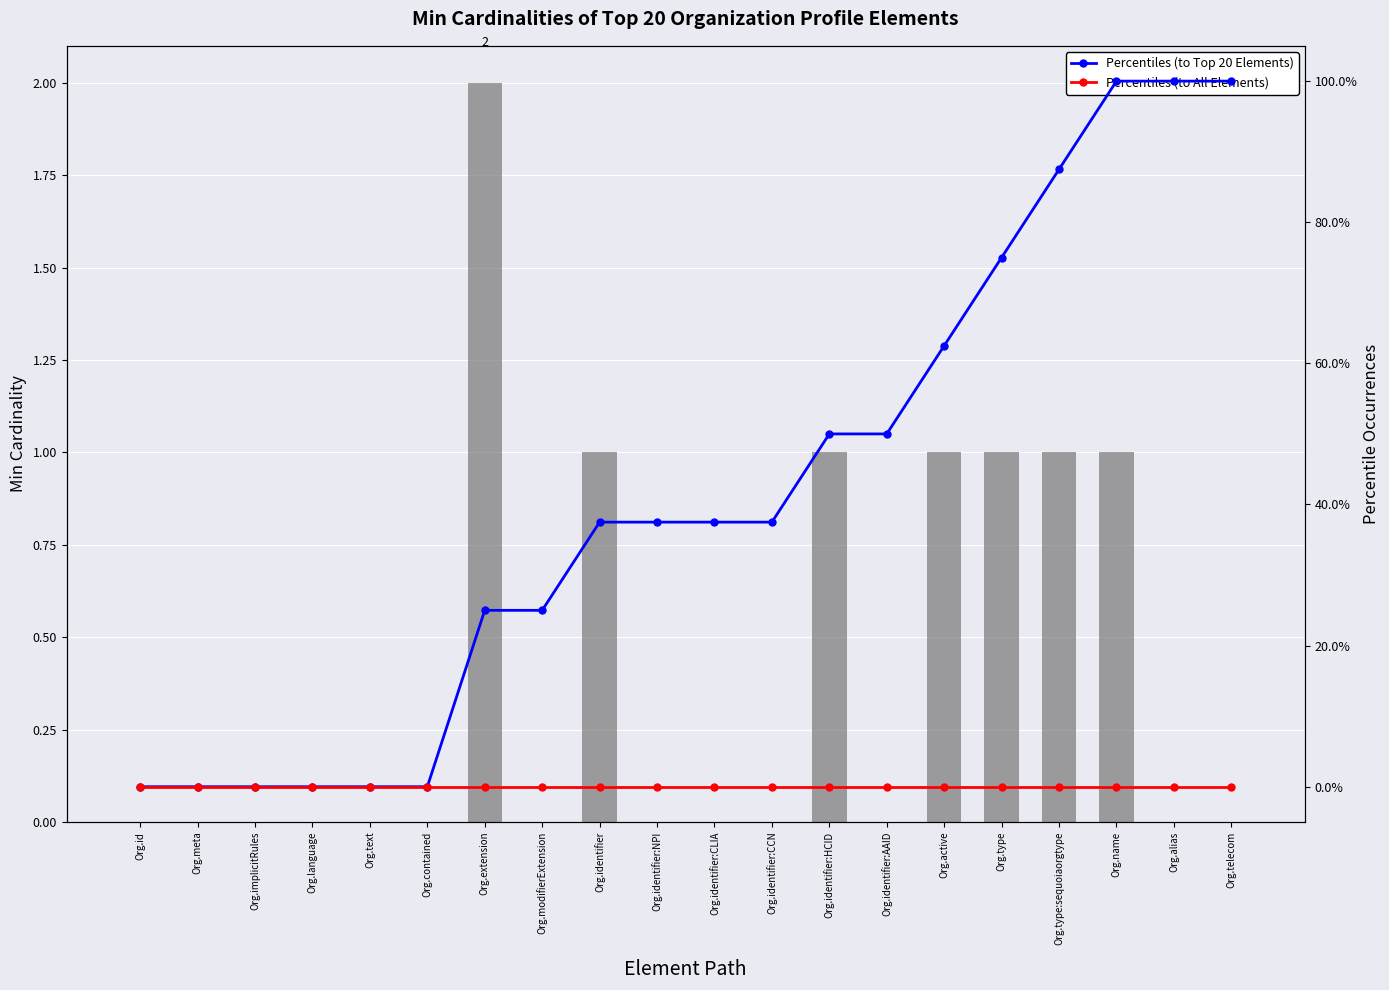

Rank the series at Org.type:sequoiaorgtype from lowest to highest value.

Percentiles (to All Elements), Min, Percentiles (to Top 20 Elements)